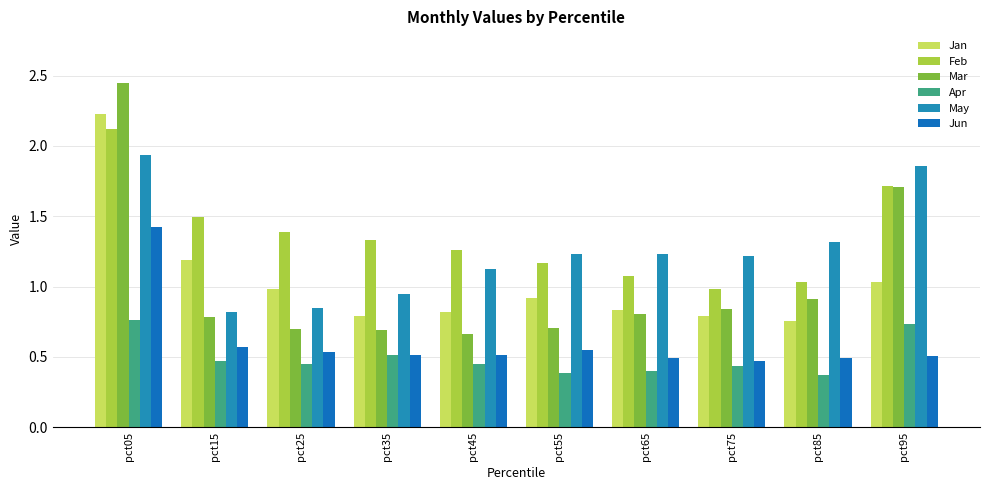

What is the highest value of the Mar series?

2.4